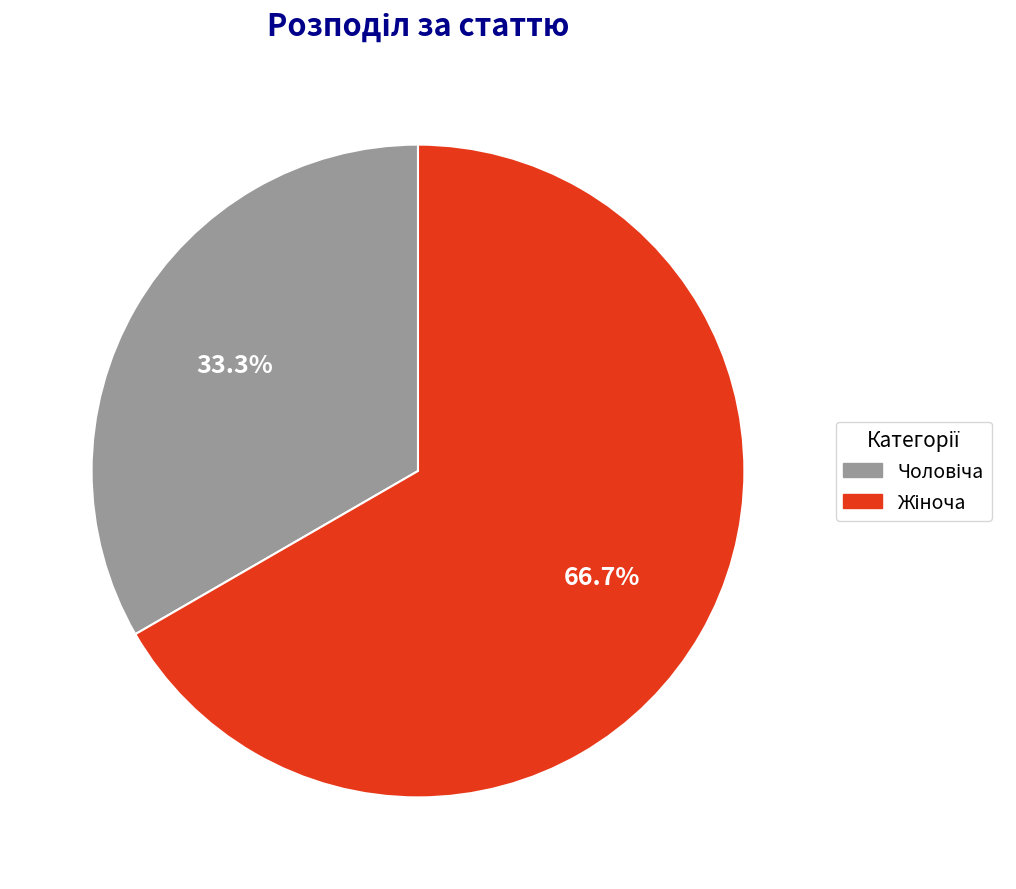

To the nearest percent, what is the difference between the largest and smallest slice percentages?

33%